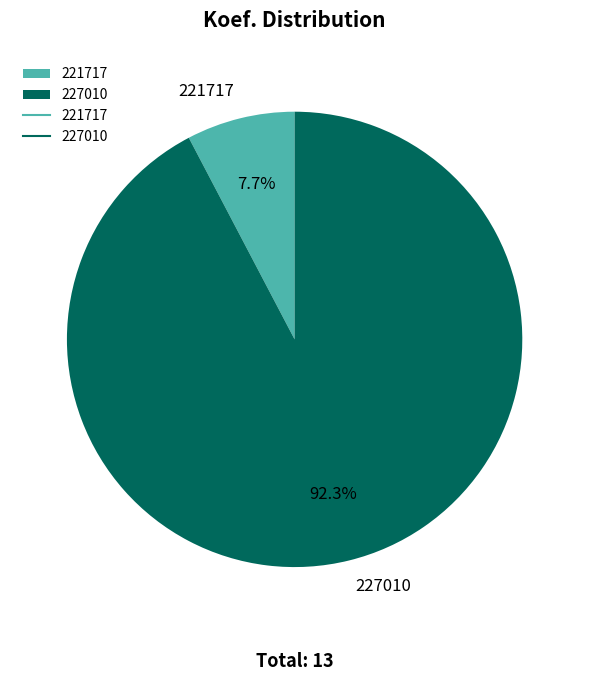

How many slices are in this pie chart?

2